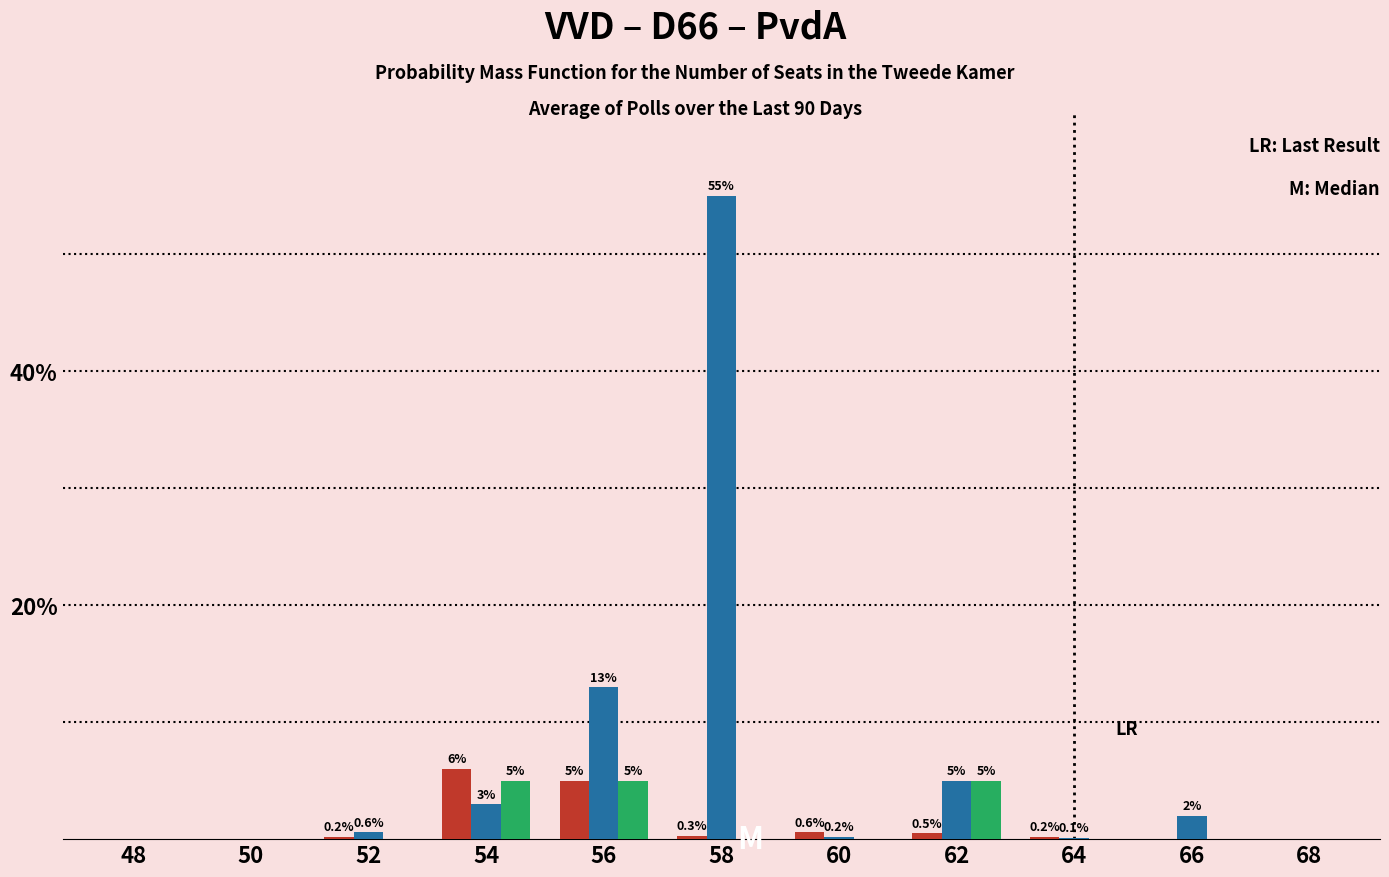

What is the total value across all series at 56?

23.0